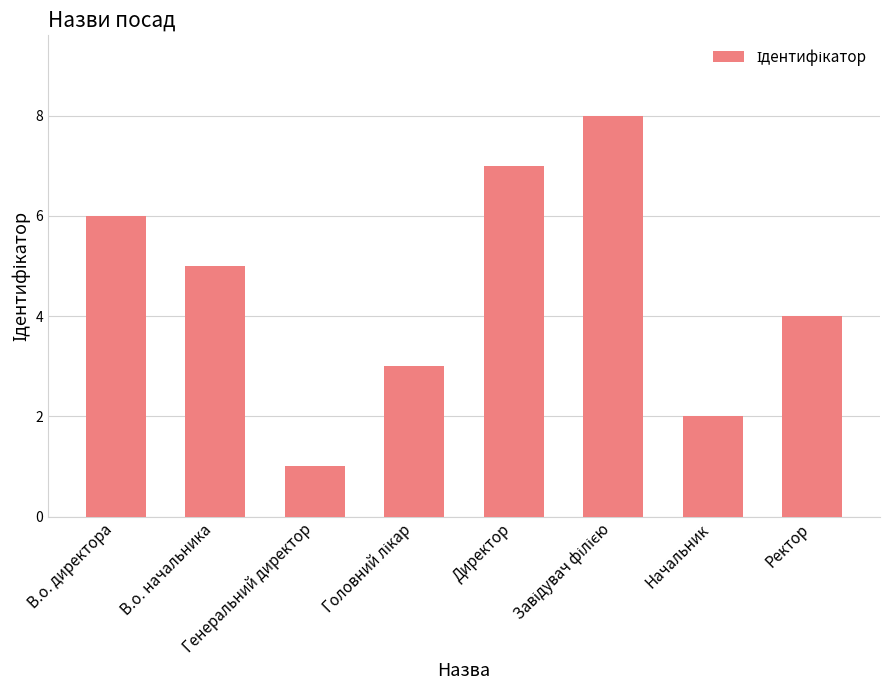

What is the label of the 2nd bar from the right?

Начальник